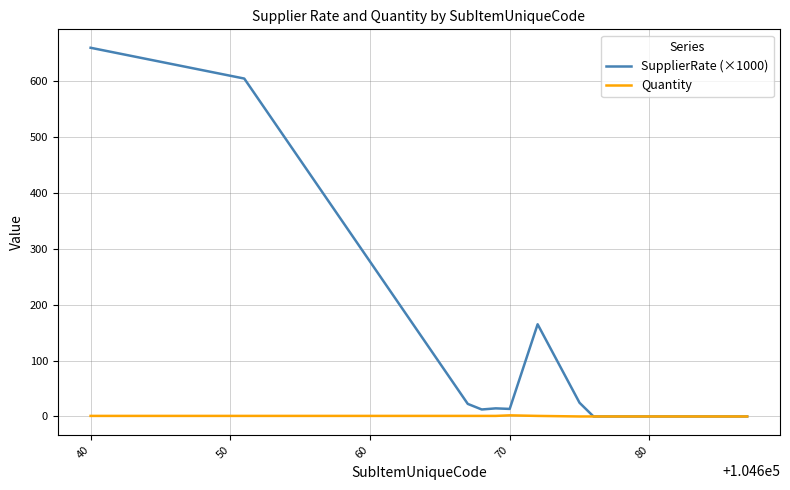

Which series has the widest spread of values?

SupplierRate (×1000)